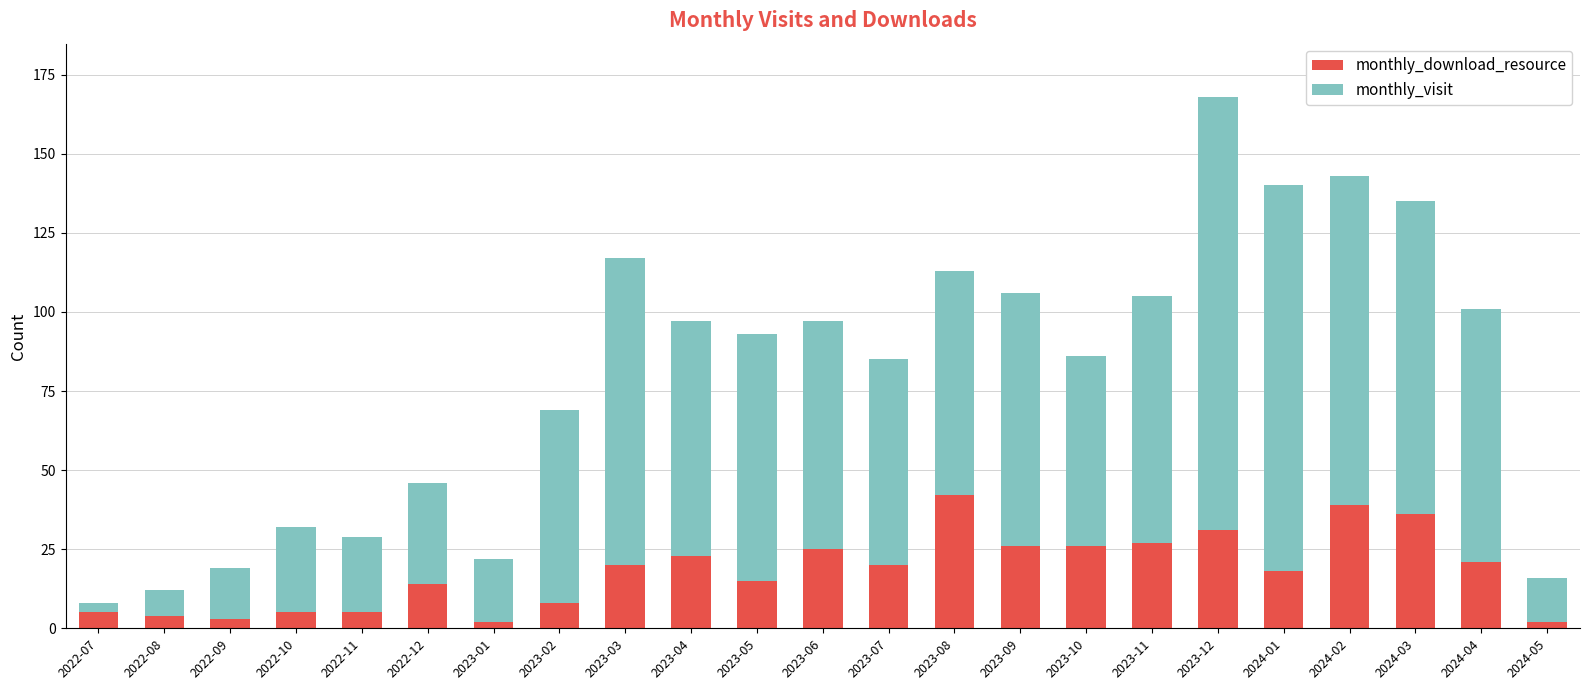

What is the sum of all monthly_download_resource values?

417